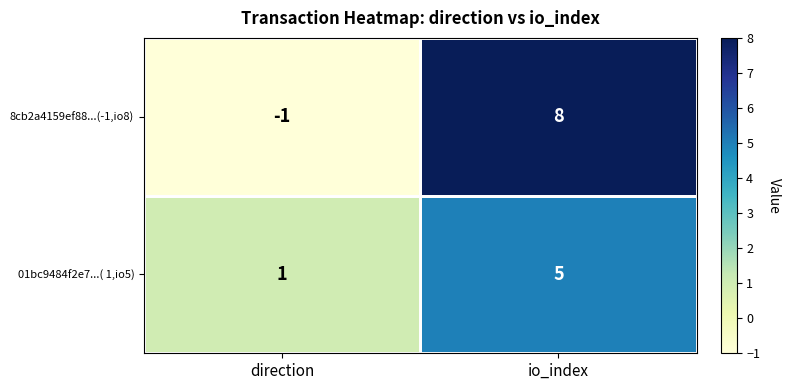

What is the sum of the 8cb2a4159ef88...(-1,io8) values at direction and io_index?

7